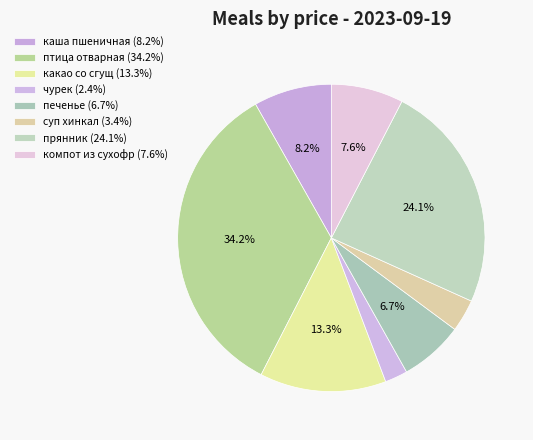

True or false: каша пшеничная accounts for 8% of the total.

True